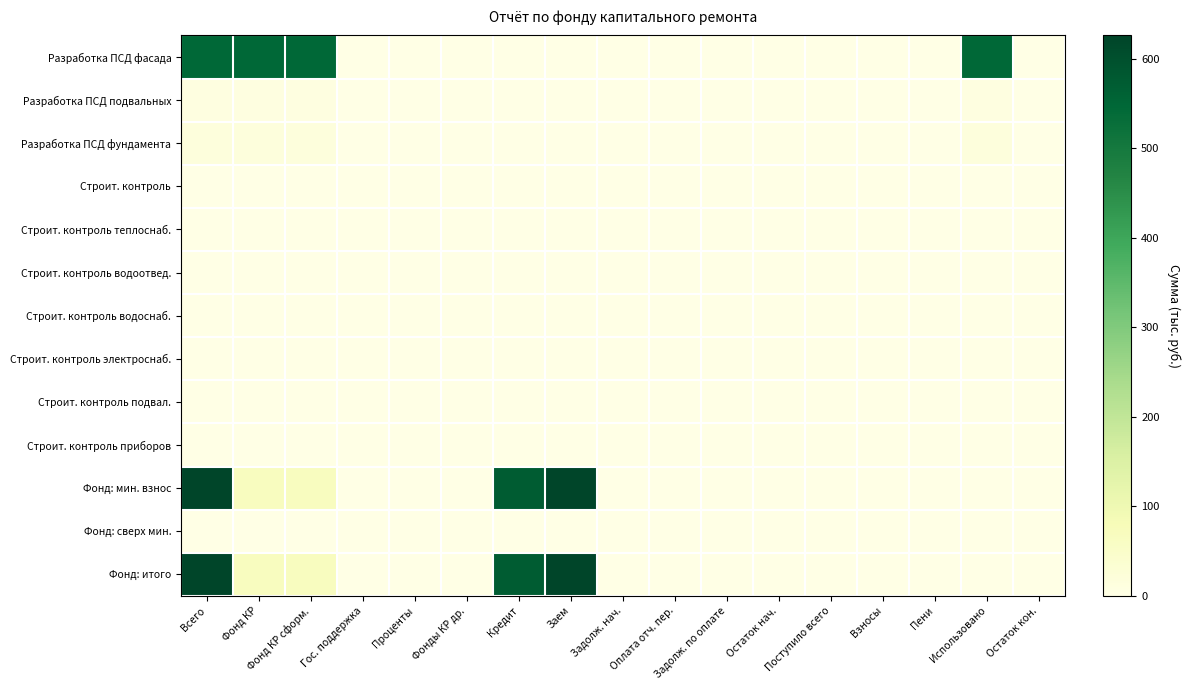

How many categories are shown in the chart?

17